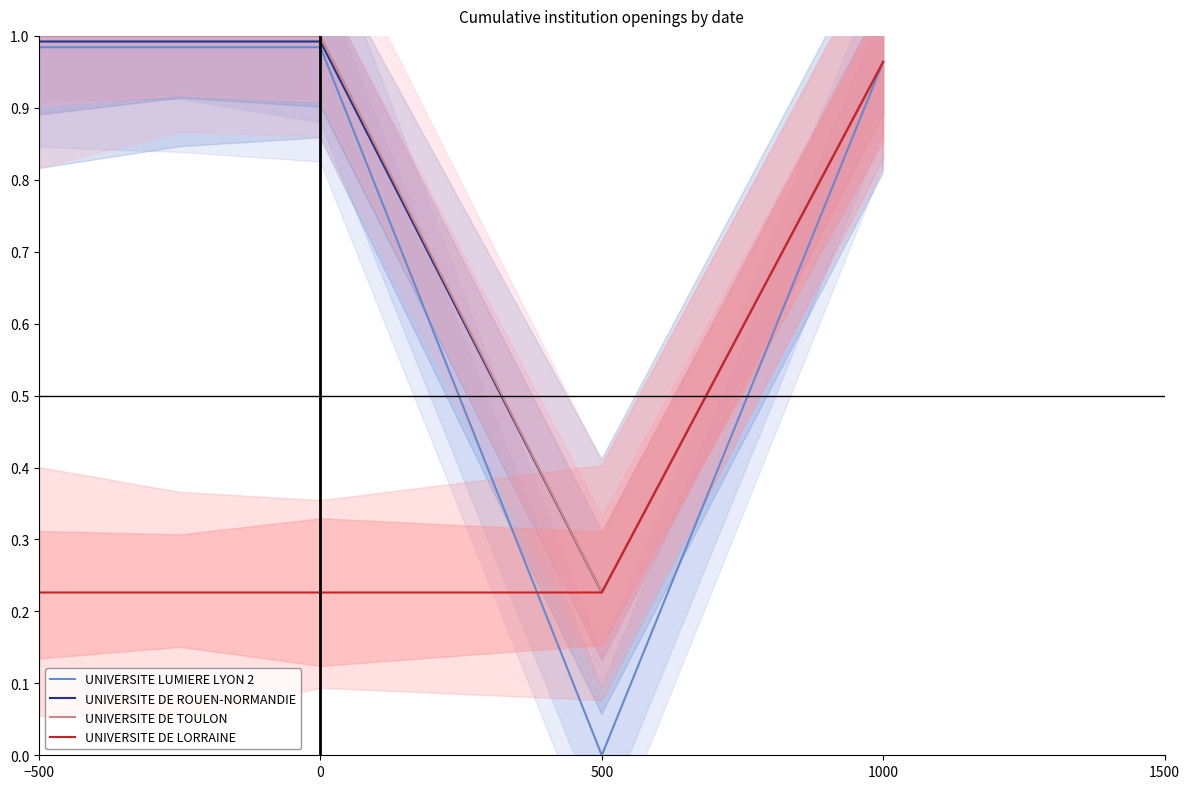

True or false: UNIVERSITE DE LORRAINE and UNIVERSITE DE ROUEN-NORMANDIE intersect in this chart.

False